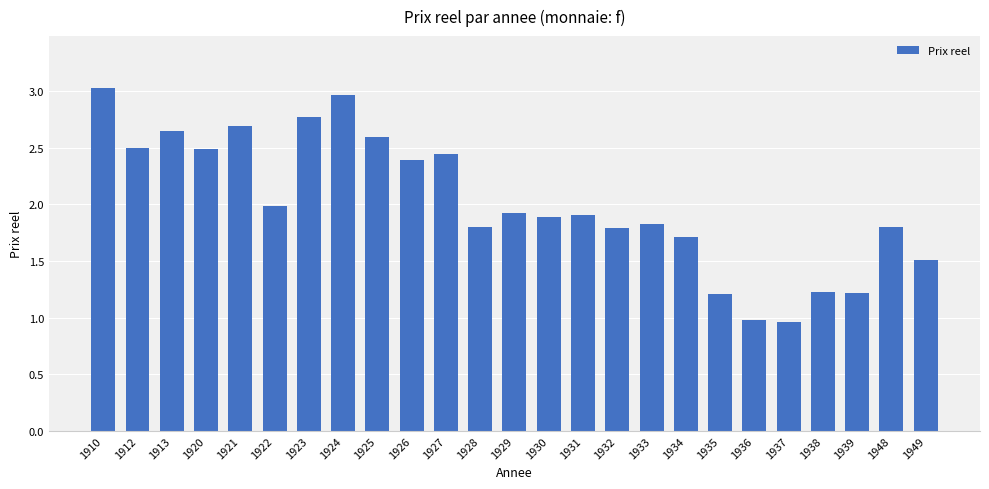

Is it true that the value at 1922 is 2.0?

True